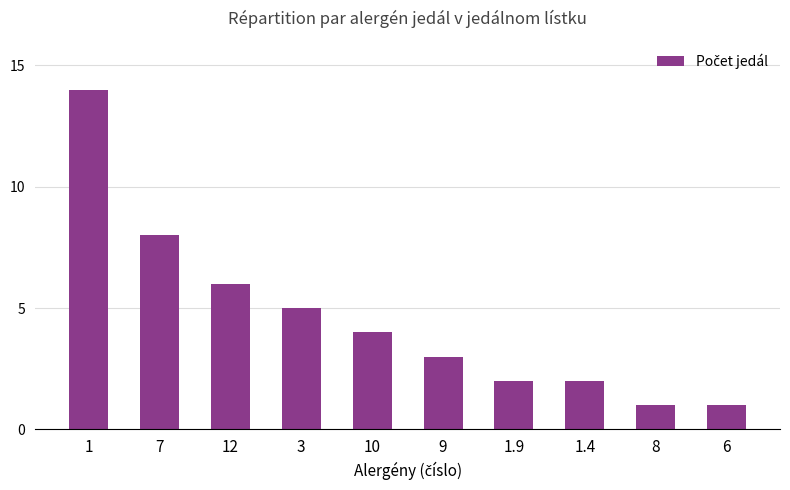

Where does the data first go above 4?

1